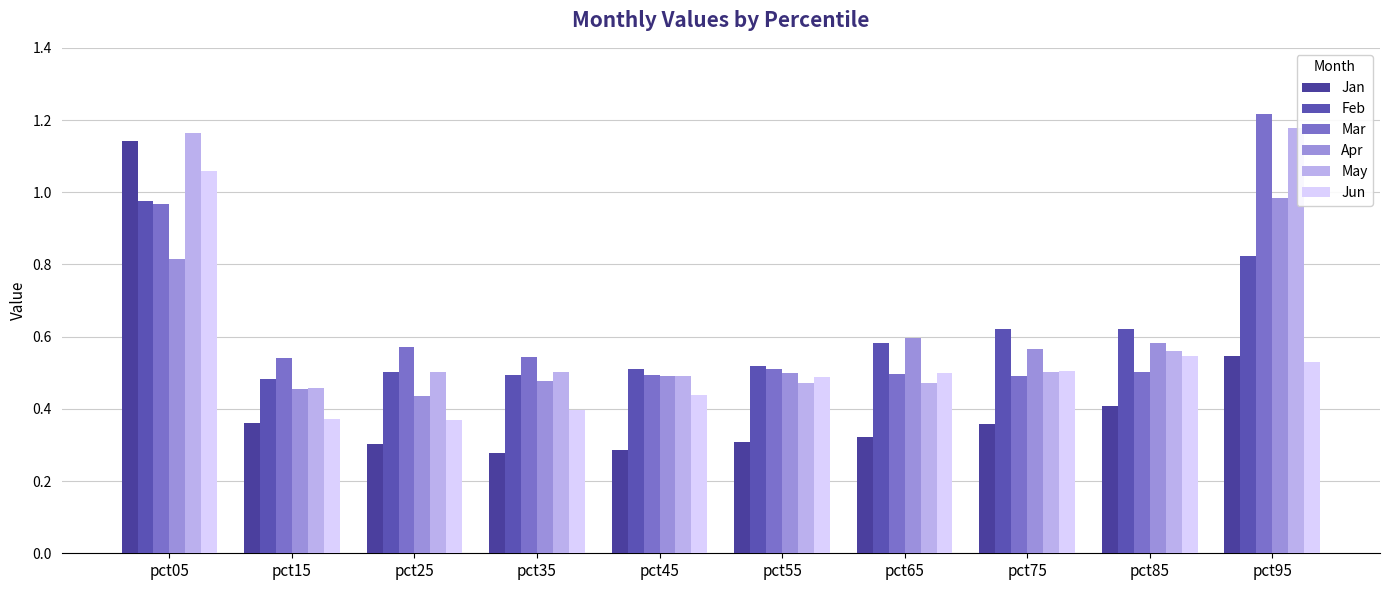

Count the number of categories in the chart.

10